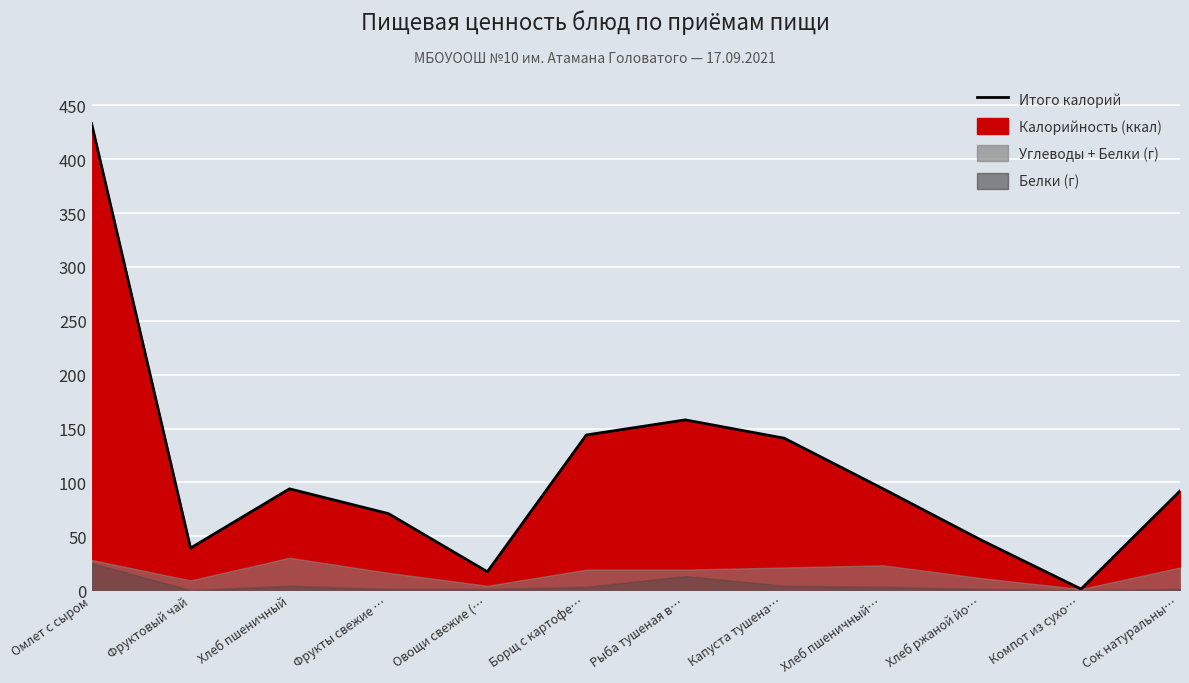

How many lines are shown in the chart?

1